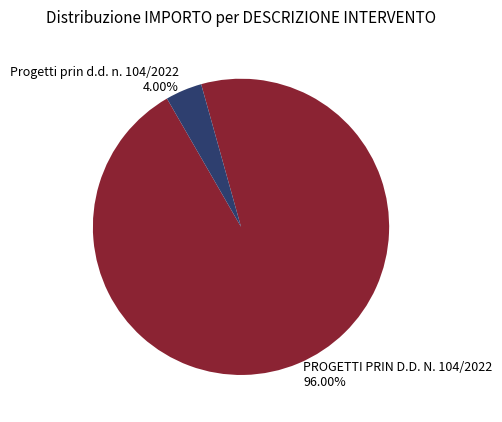

Do PROGETTI PRIN D.D. N. 104/2022 and Progetti prin d.d. n. 104/2022 together represent more than half of the pie?

Yes